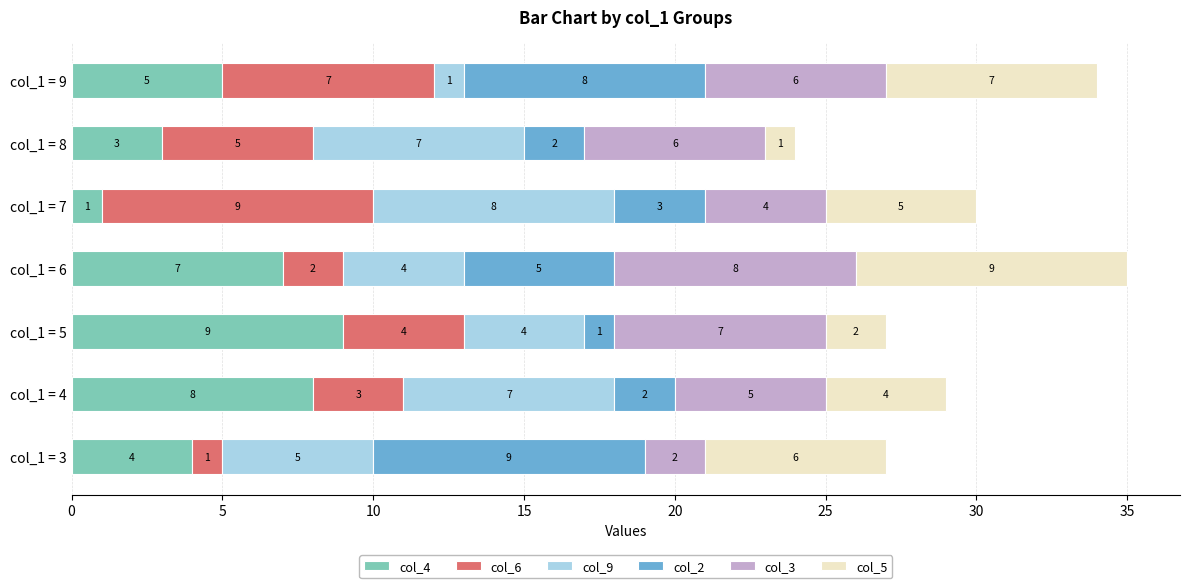

At which label does col_4 reach its minimum?

col_1 = 7